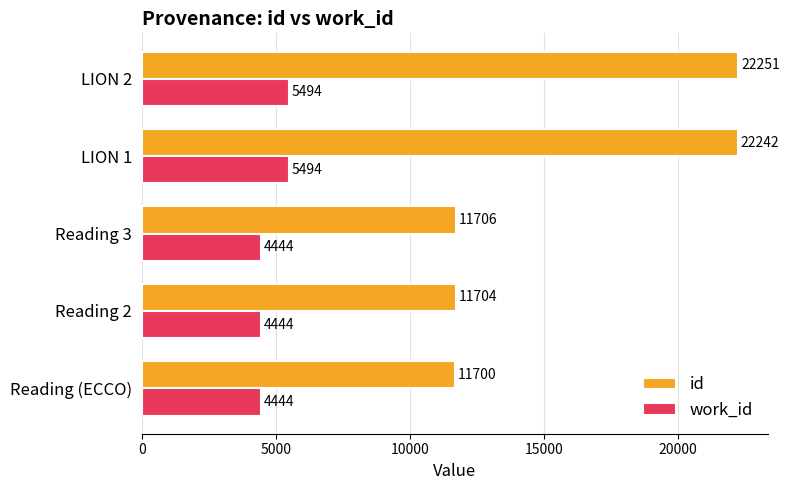

What is the average value of the work_id series?

4864